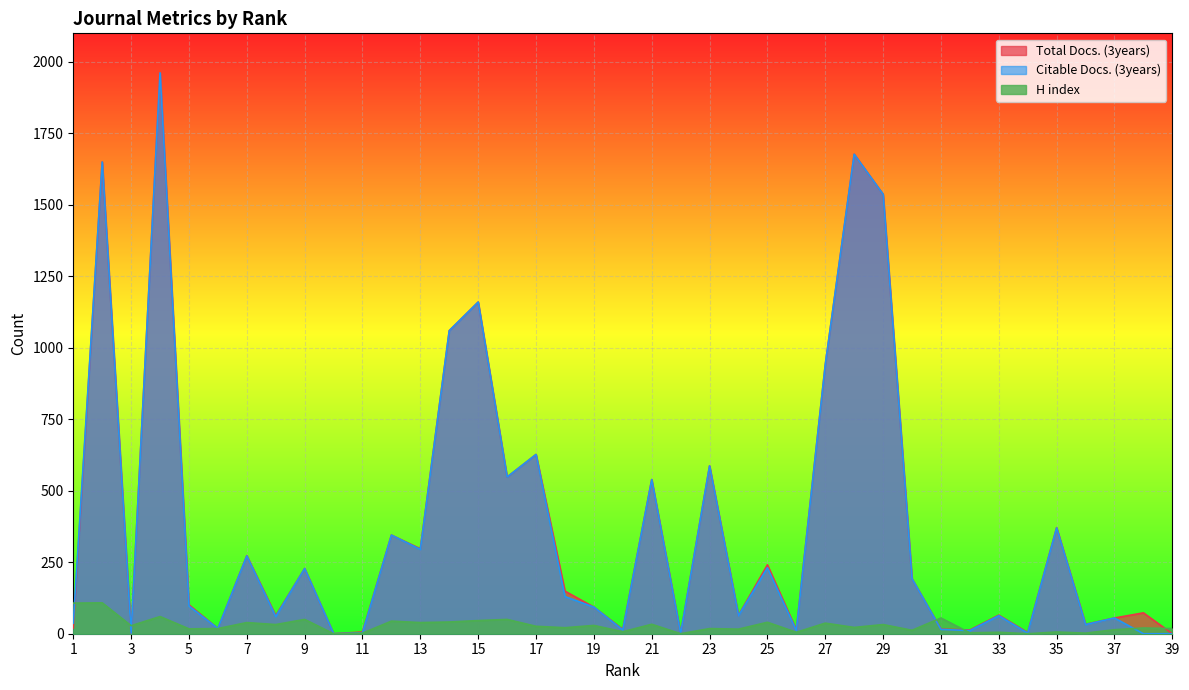

In Citable Docs. (3years), how many points are higher than both neighbors (excluding endpoints)?

14